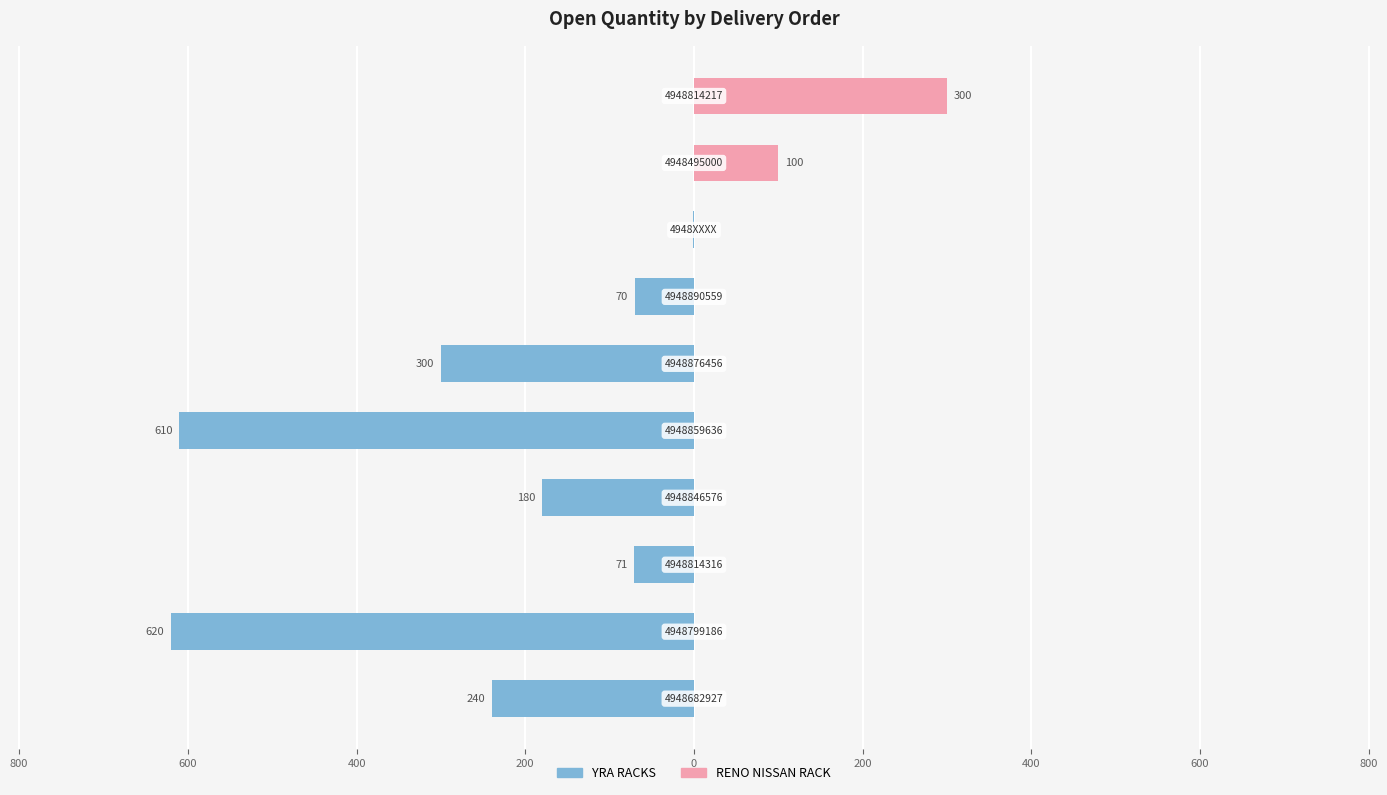

List the series in order of their peak value, lowest first.

YRA RACKS, RENO NISSAN RACK